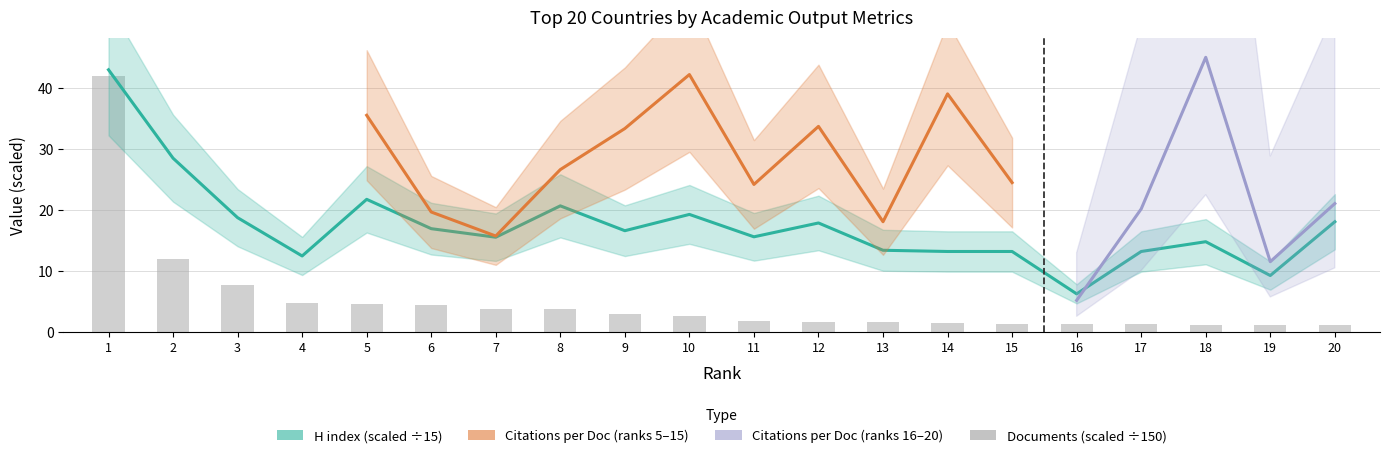

What is the value of the H index bar at the 20th from the left?

18.1